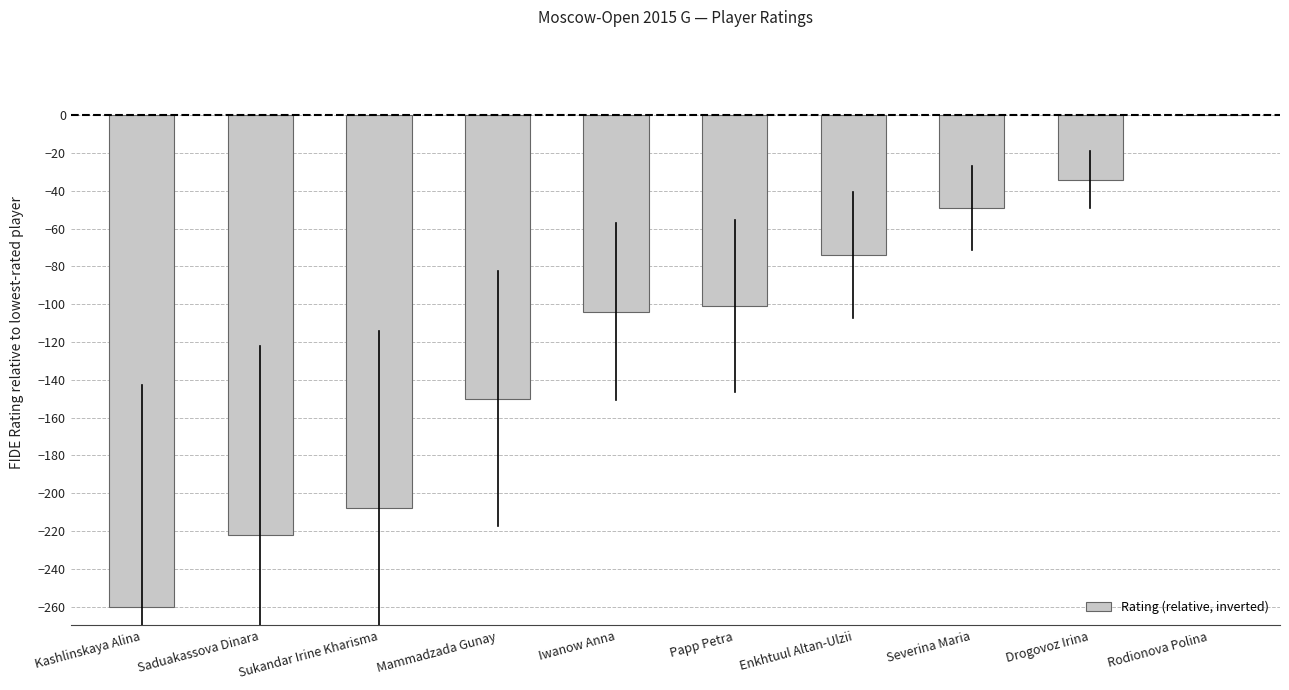

Where does the data first go above -101?

Enkhtuul Altan-Ulzii